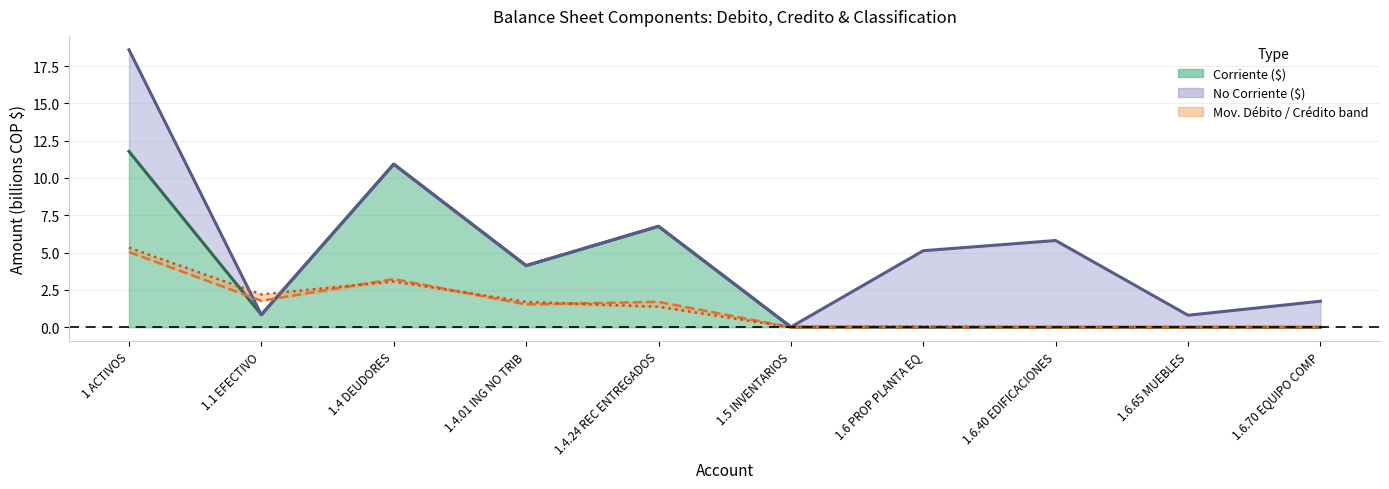

After their last crossing, which series has the higher values: movimientos_debito or movimientos_credito?

movimientos_debito